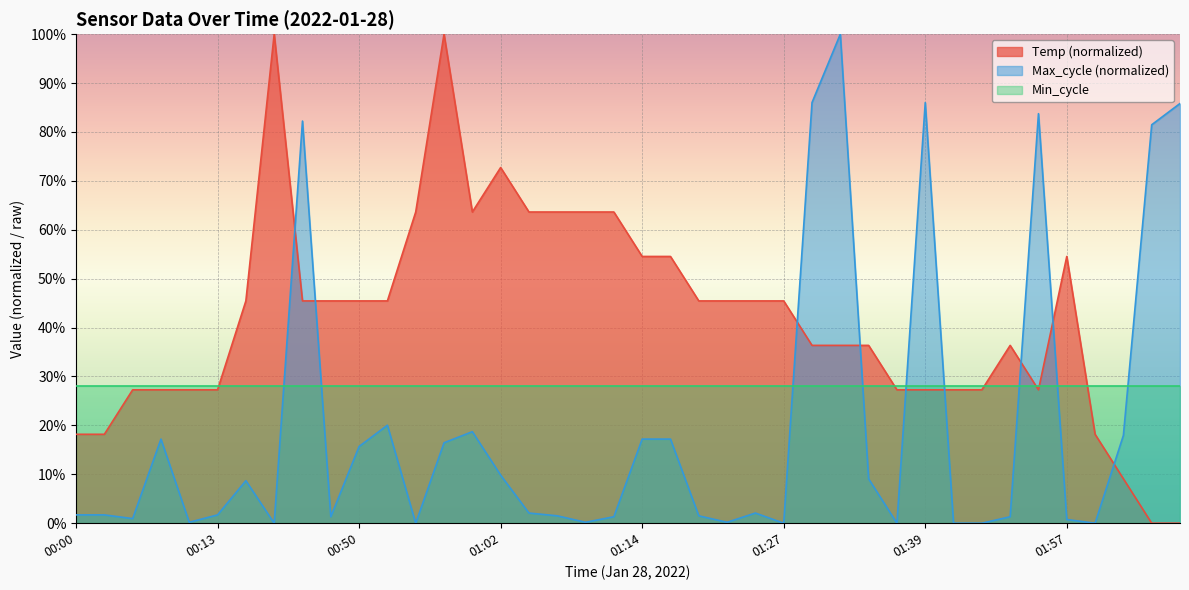

The chart shows a value of 18.2 at 01:59. True or false?

True